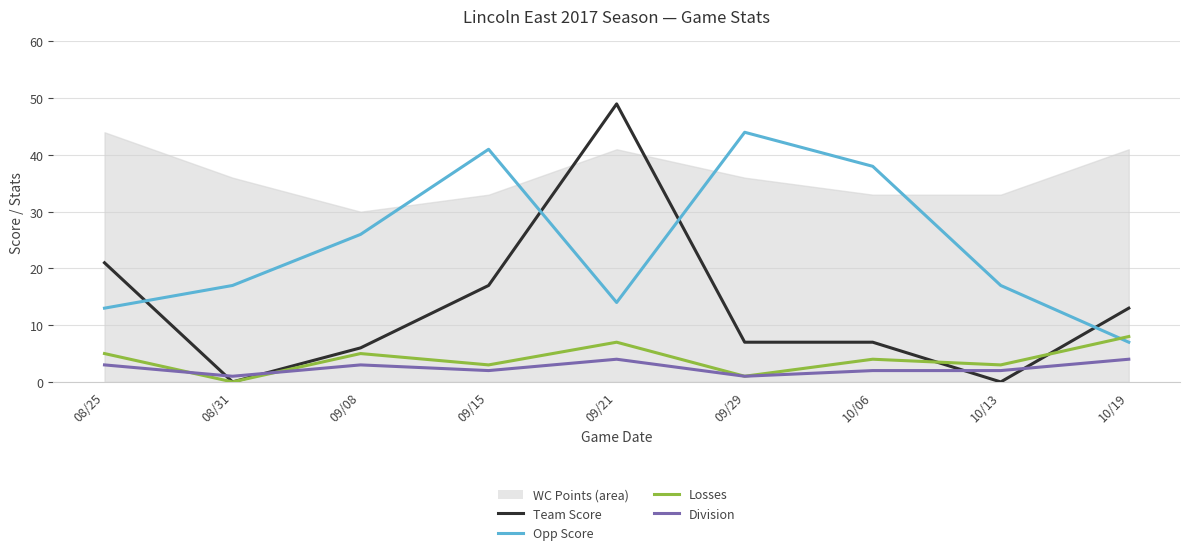

At which category does the chart reach its peak across all series?

09/21